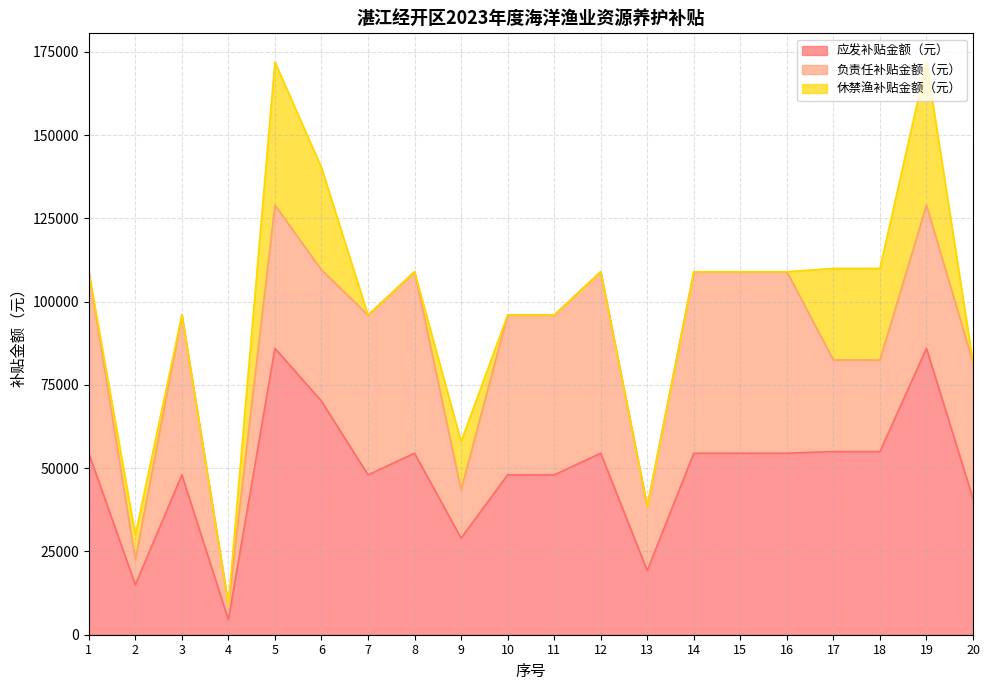

How many interior local valleys does the 负责任补贴金额（元） series have?

5